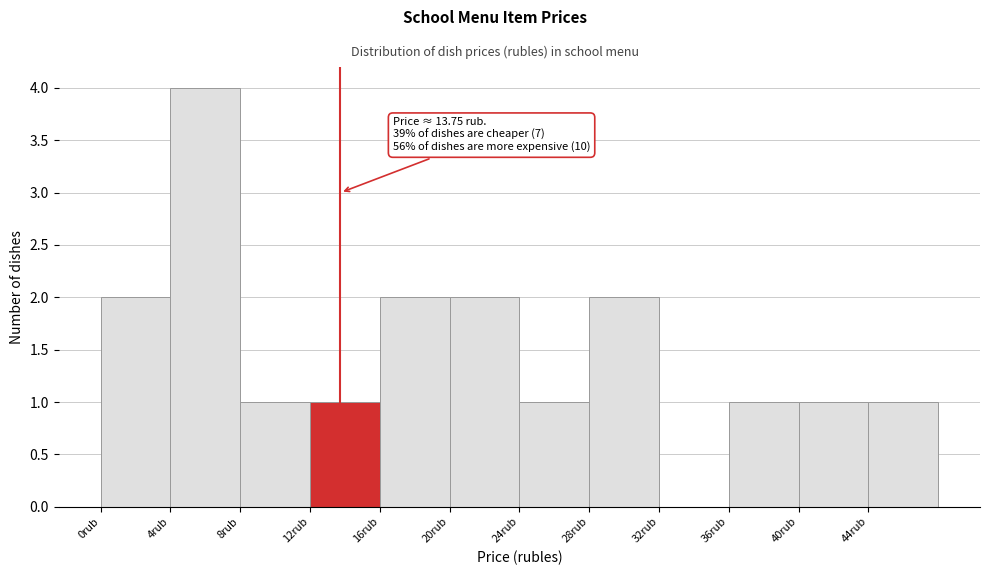

Over which range of the x-axis is the bar tallest?

4 to 8